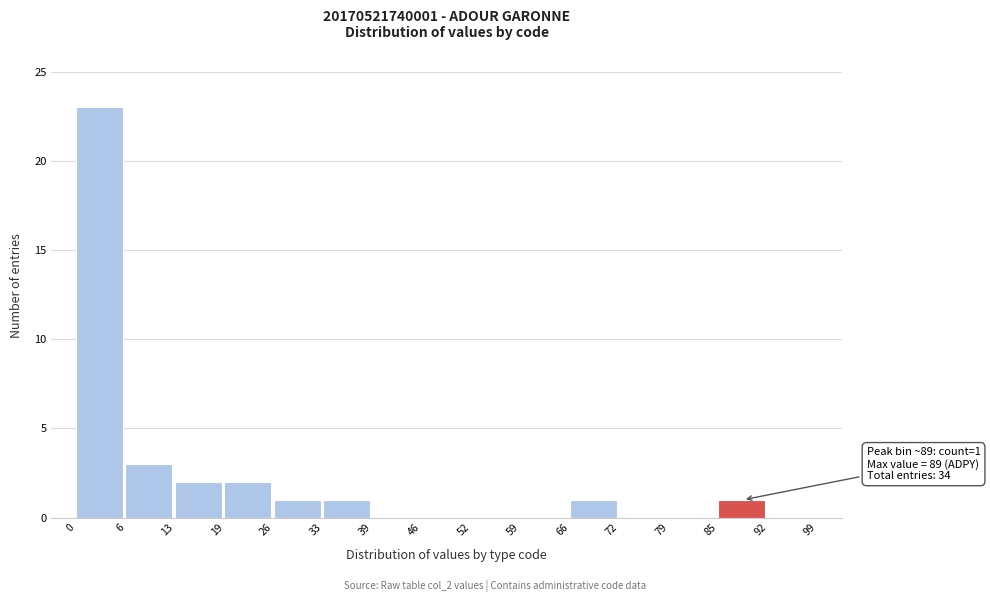

Over which range of the x-axis is the bar tallest?

0 to 6